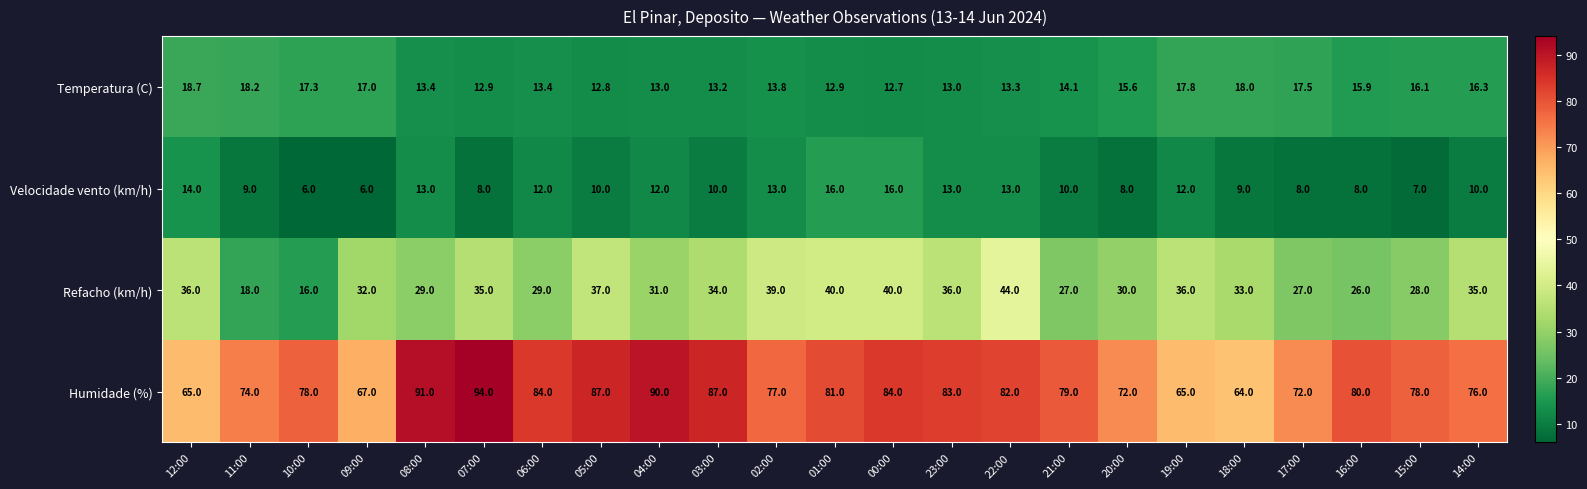

Which category has the lowest value in the Refacho (km/h) series?

10:00